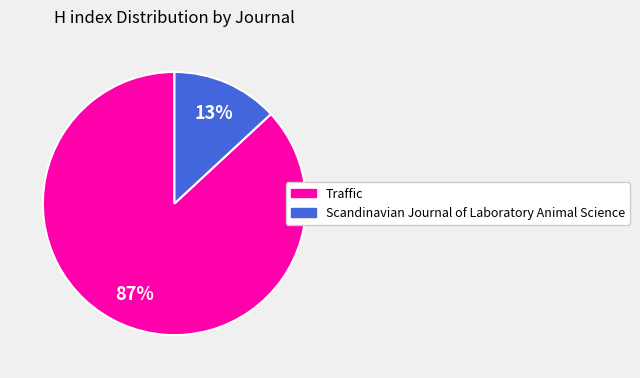

Is Traffic the majority of the pie?

Yes